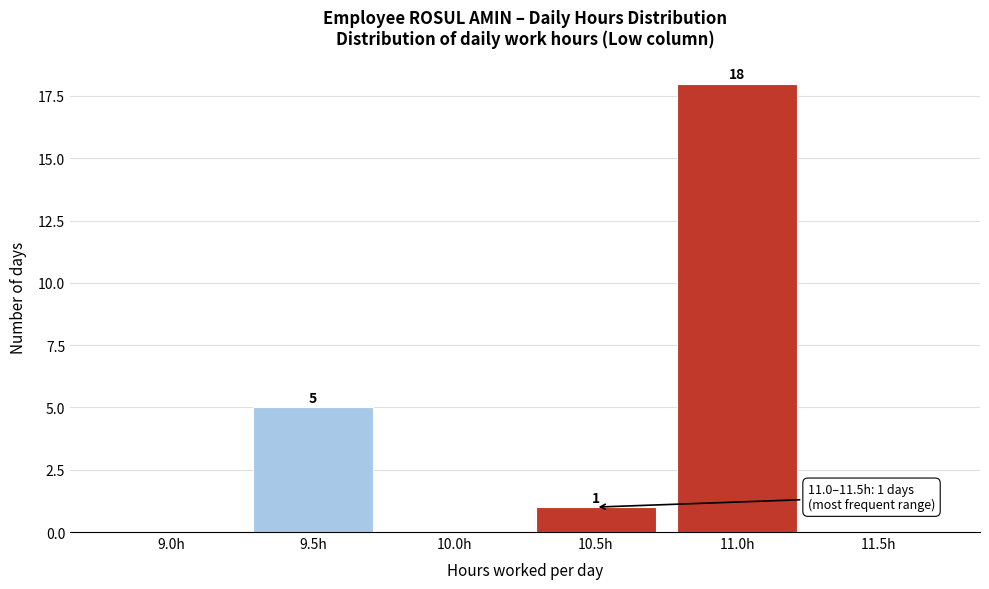

Reading left to right, list all the values displayed in this chart.

9.0h=0	9.5h=5	10.0h=0	10.5h=1	11.0h=18	11.5h=0